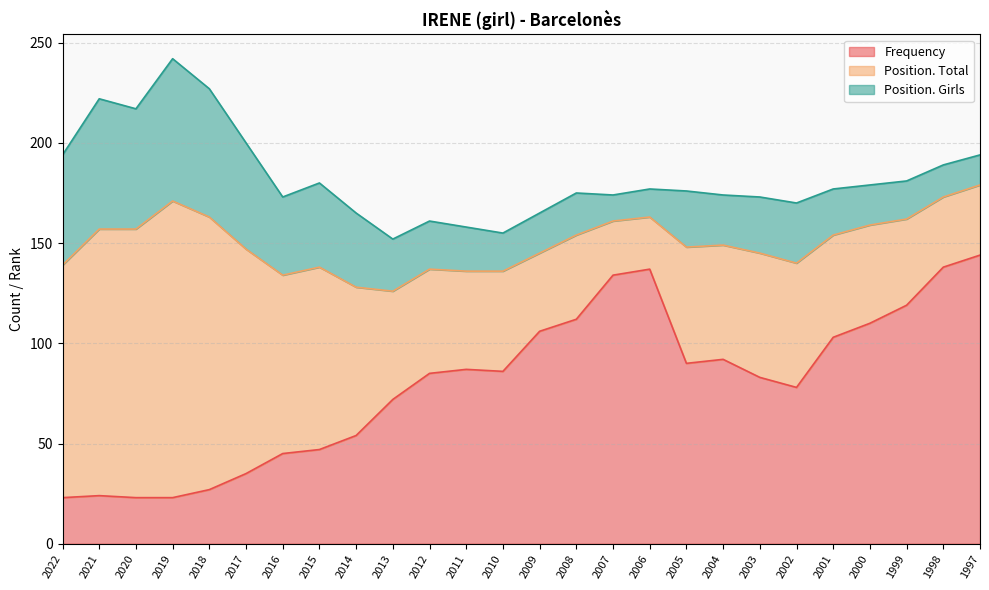

Which has a higher value, 2017 or 2019?

2017